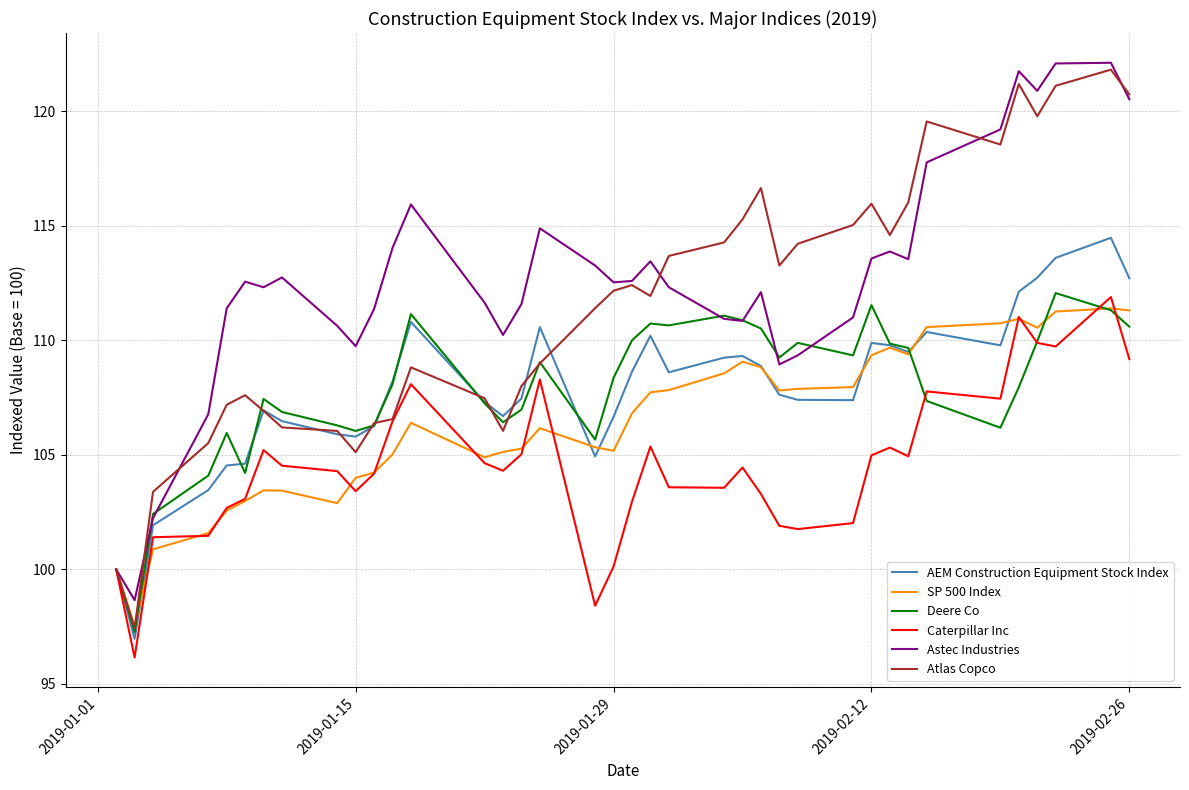

What is the minimum value for SP 500 Index?

97.5